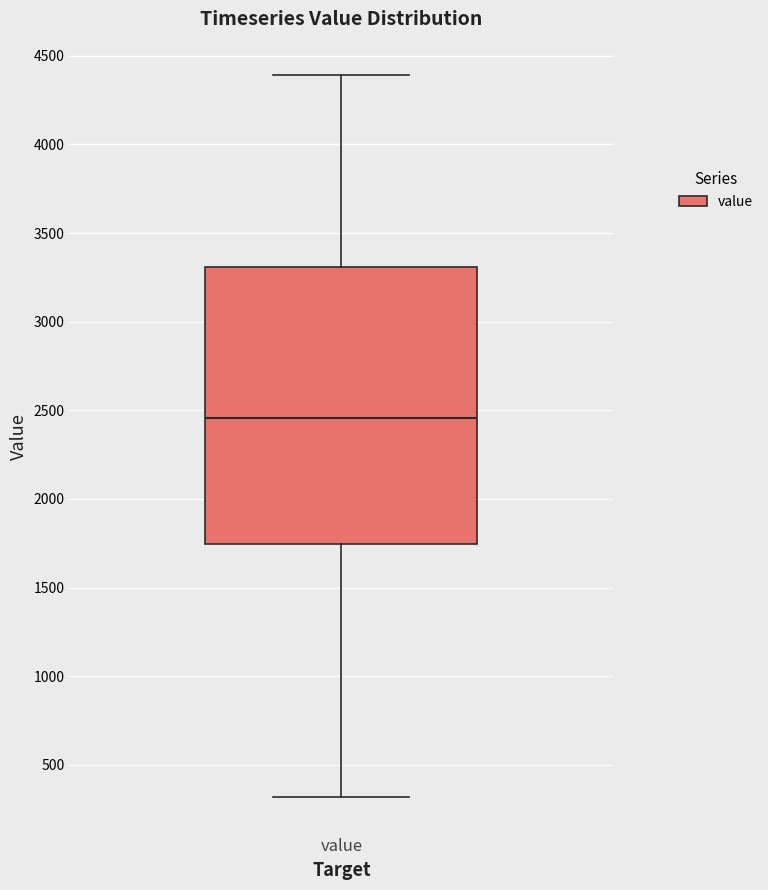

Transcribe this box plot: give where the median line is, the range the box spans, and where the two whiskers end, as read against the y-axis. The values are not printed on the chart, so give them approximately, as read against the axis.

median 2450, box 1750 to 3300, whiskers 300 to 4400